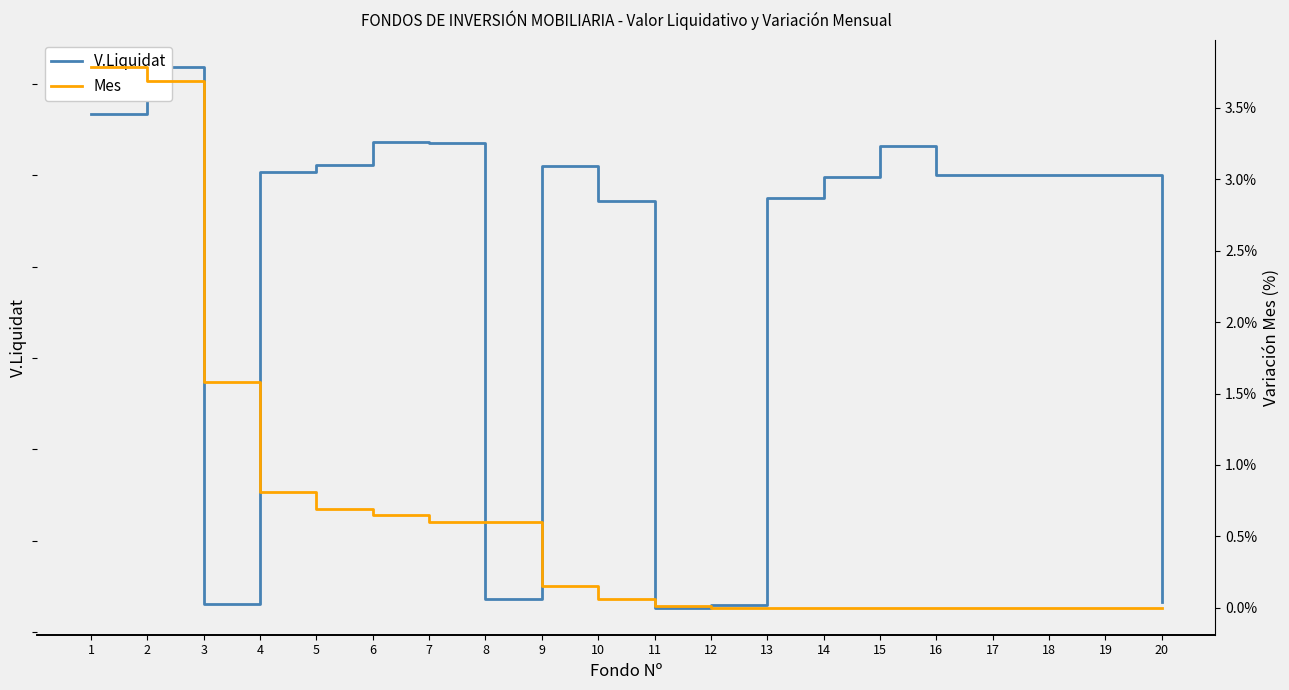

Reading right to left, transcribe all the data shown in this chart.

V.Liquidat: 20=6.5	19=100.0	18=100.0	17=100.0	16=100.0	15=106.4	14=99.7	13=95.2	12=6.0	11=5.4	10=94.3	9=102.0	8=7.3	7=107.1	6=107.4	5=102.4	4=100.8	3=6.1	2=123.8	1=113.5
Mes: 20=0.0	19=0.0	18=0.0	17=0.0	16=0.0	15=0.0	14=0.0	13=0.0	12=0.0	11=0.0	10=0.1	9=0.1	8=0.6	7=0.6	6=0.7	5=0.7	4=0.8	3=1.6	2=3.7	1=3.8